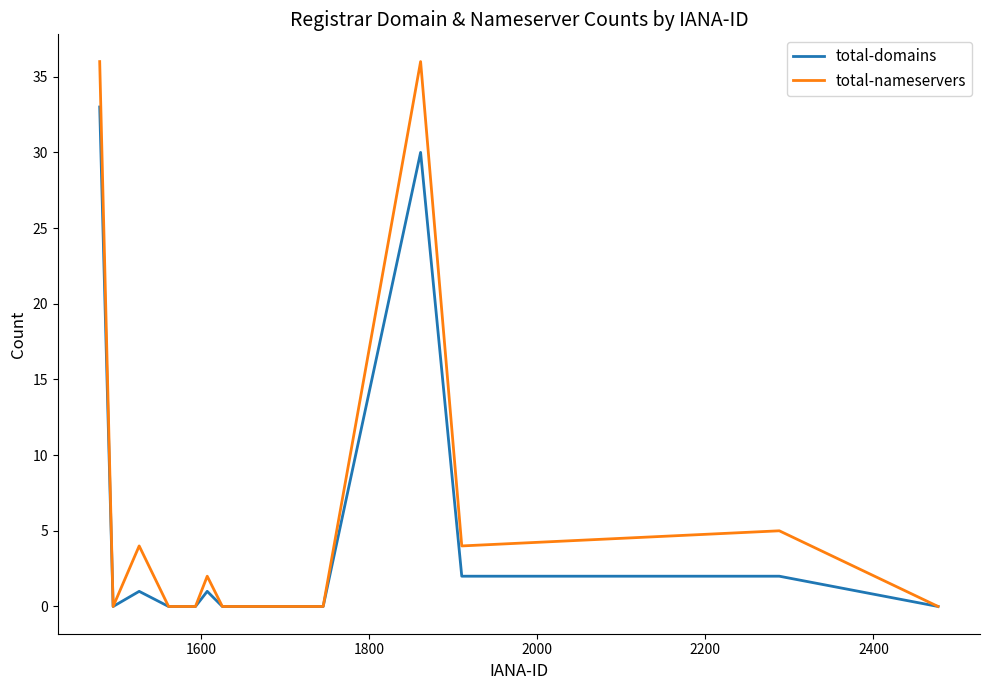

What is the greatest value displayed?

36